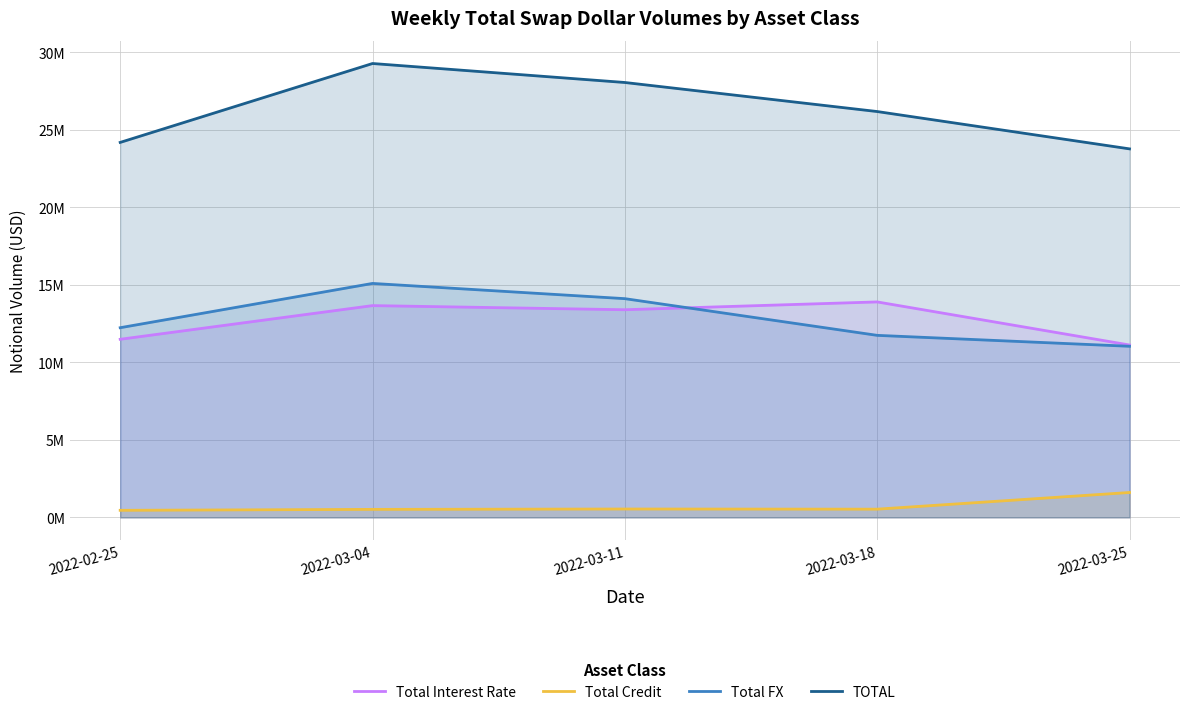

Is the value of Total Credit at 2022-03-04 greater than the value of Total FX at 2022-03-11?

No